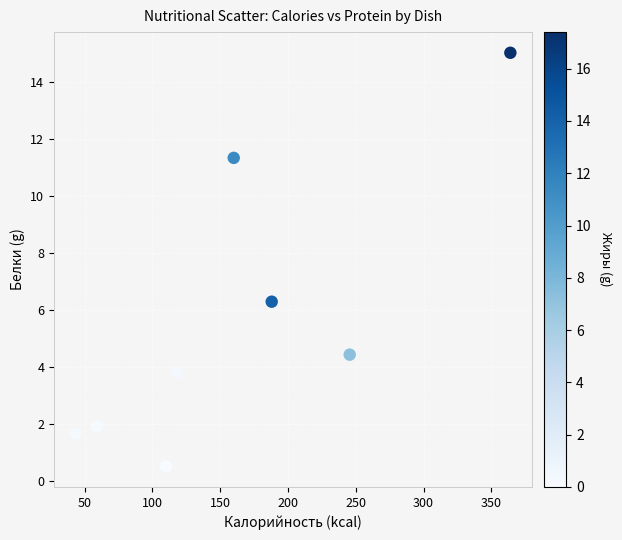

What Y value in the scatter plot is closest to 7?

6.3